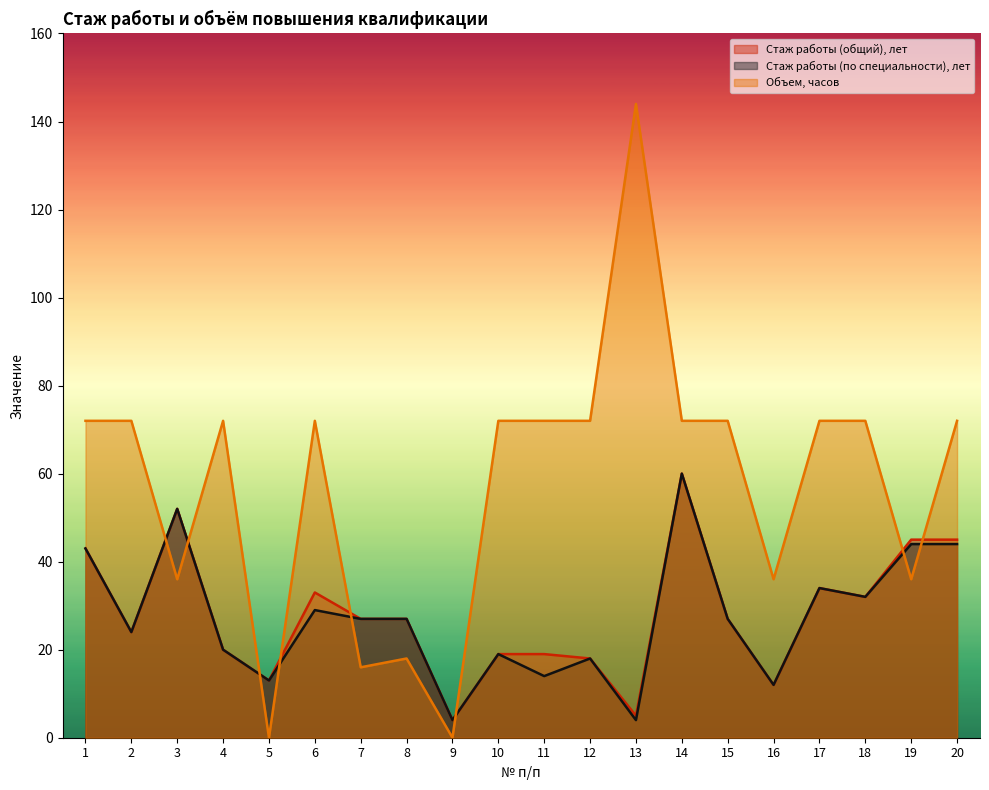

Which series changed the most between 1 and 15?

Стаж работы (общий), лет